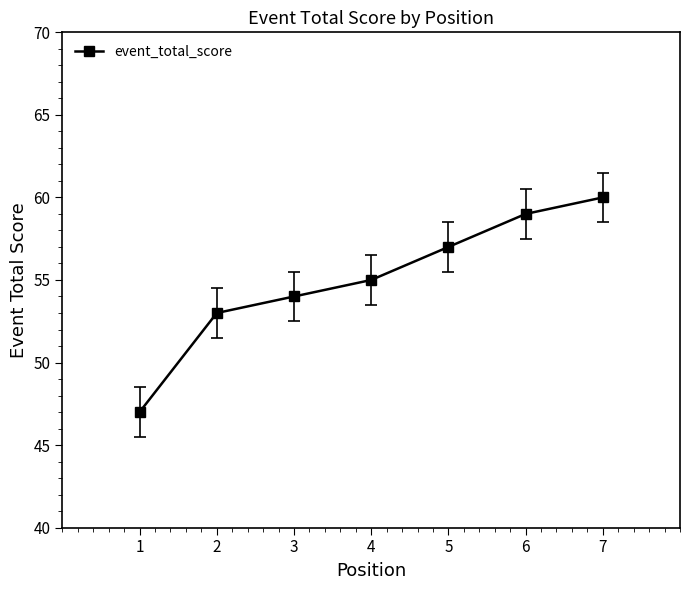

What is the change in value from 3 to 6?

+5